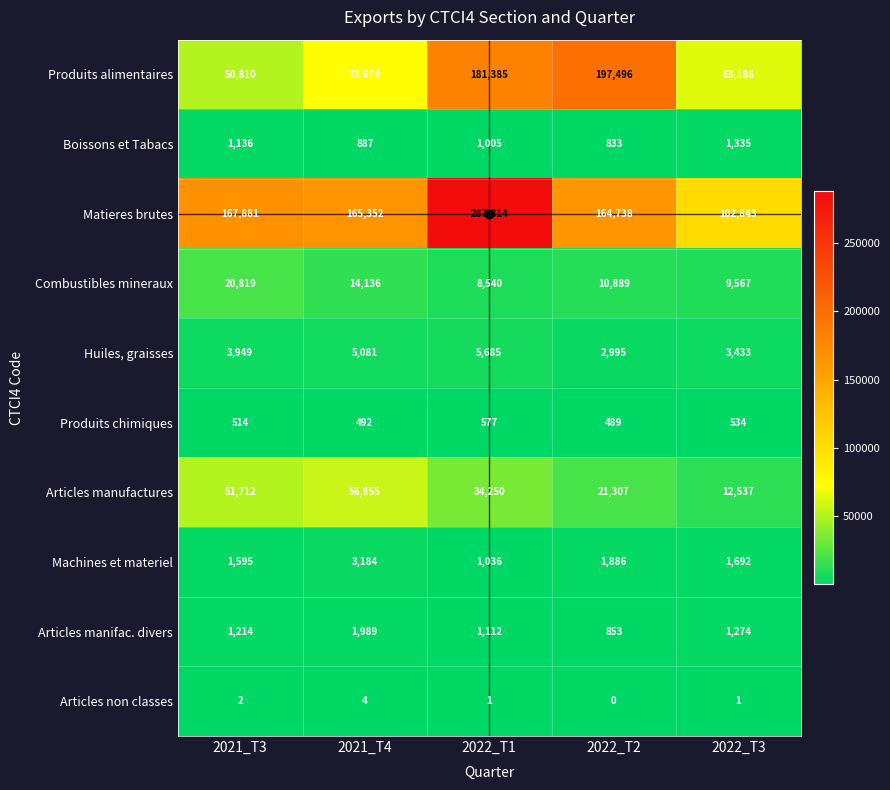

Which series has the largest total across all categories?

Matieres brutes